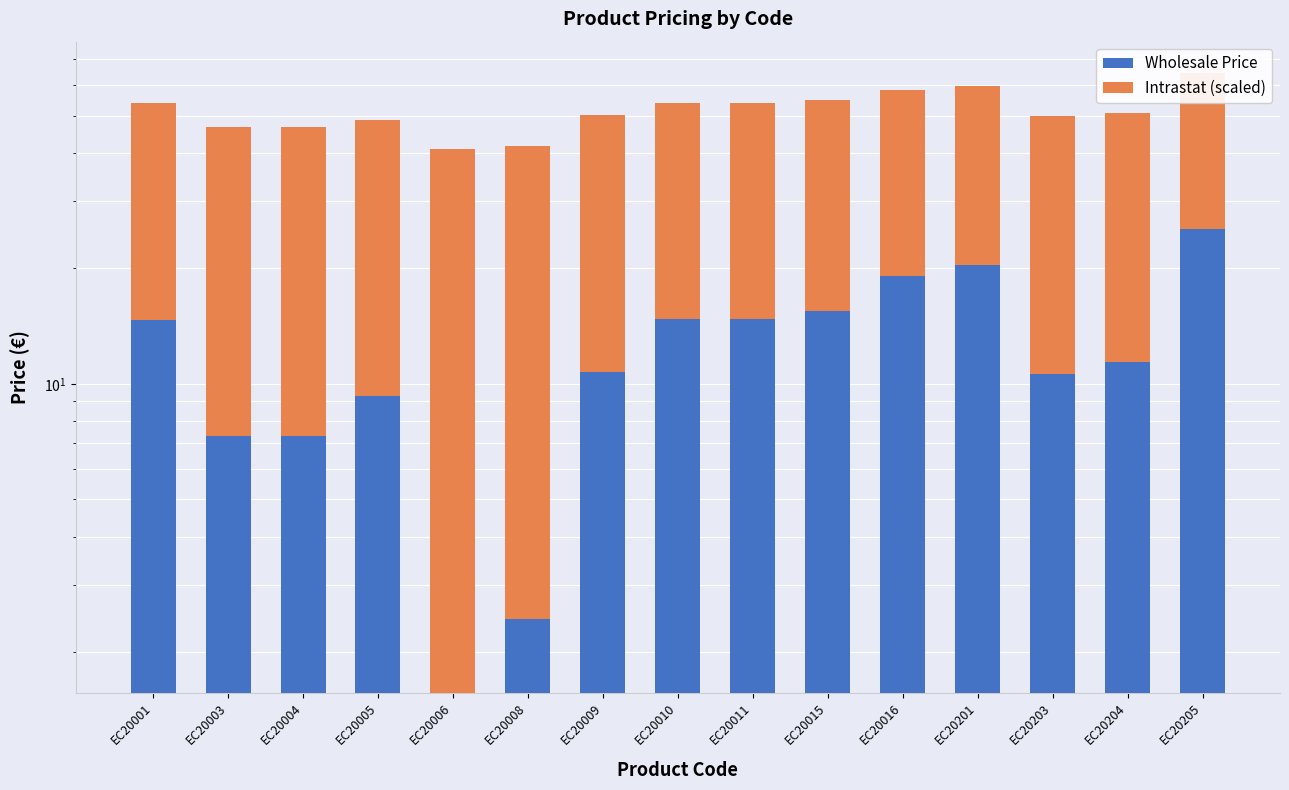

The Wholesale Price series shows 11.4 at EC20204. True or false?

True